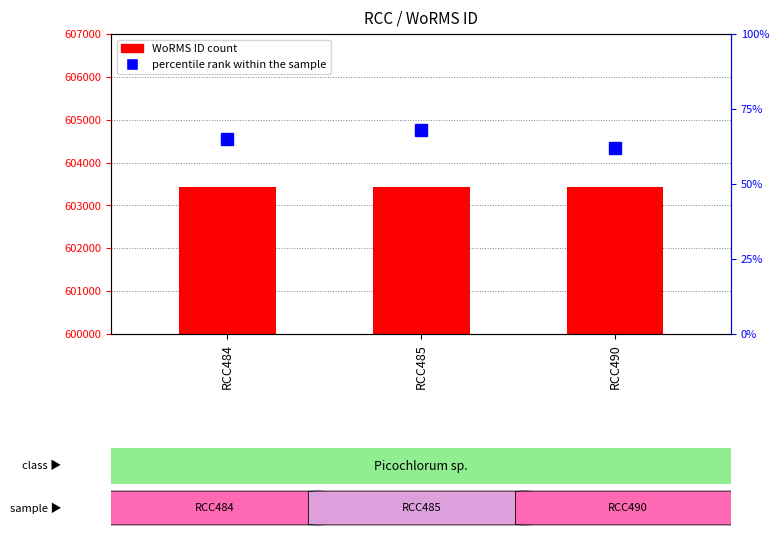

Rank the series at RCC485 from lowest to highest value.

percentile rank within the sample, WoRMS ID